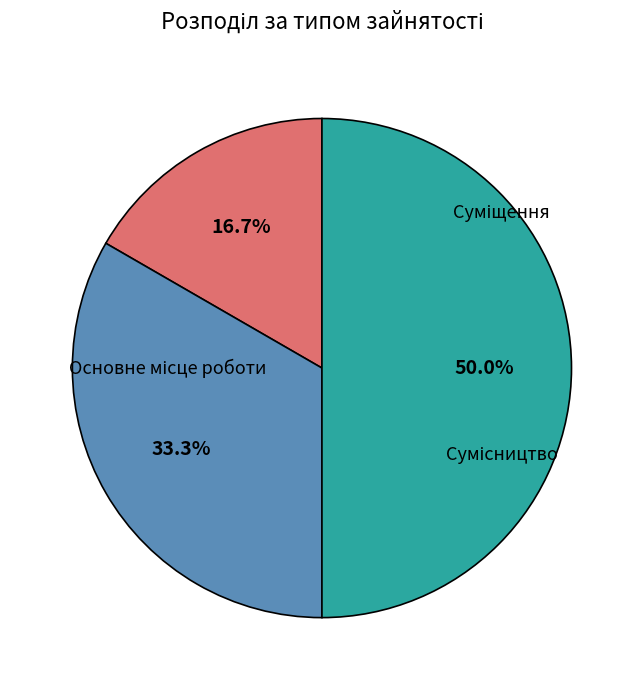

Count the number of slices in the pie.

3